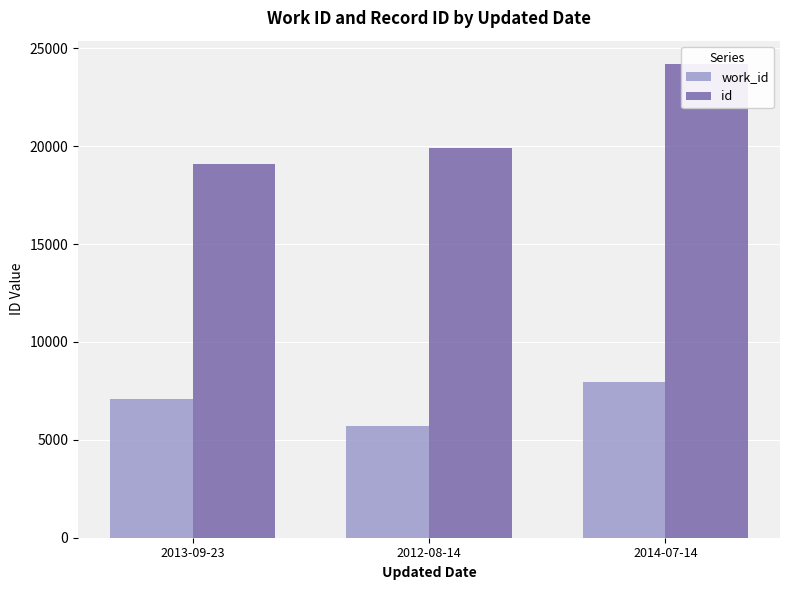

At how many categories does at least one series exceed 10929?

3